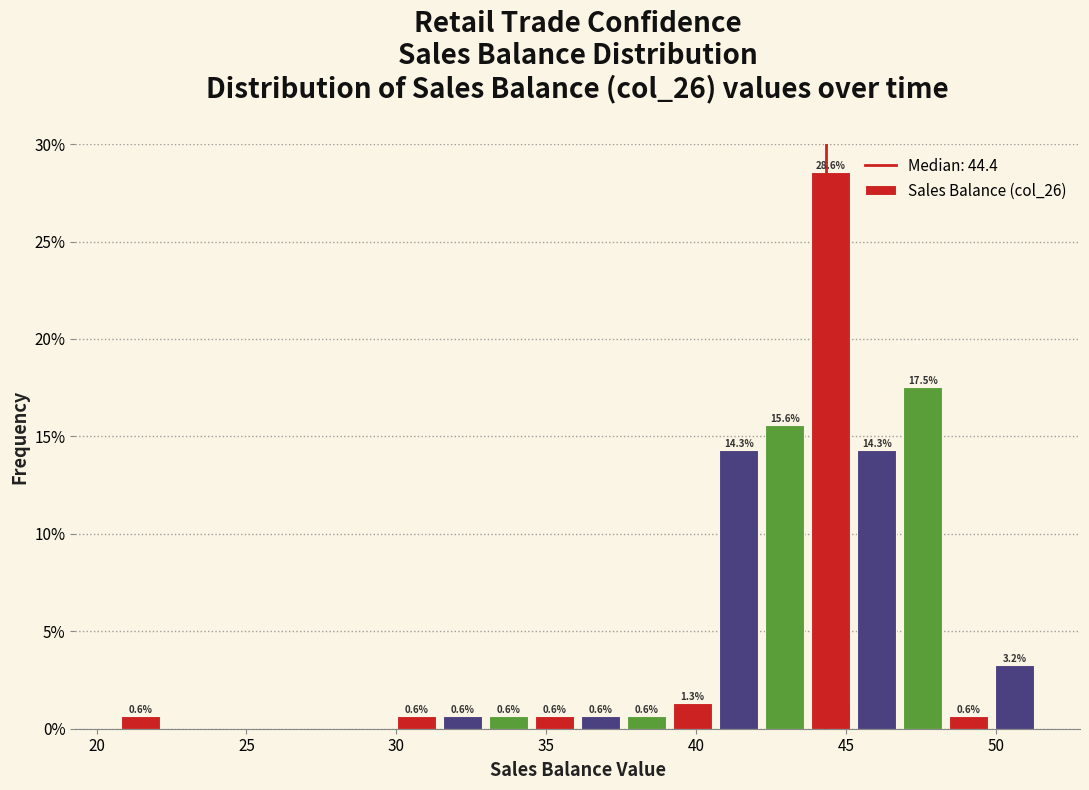

Read against the x-axis, roughly where is the centre of the tallest bar?

44.5